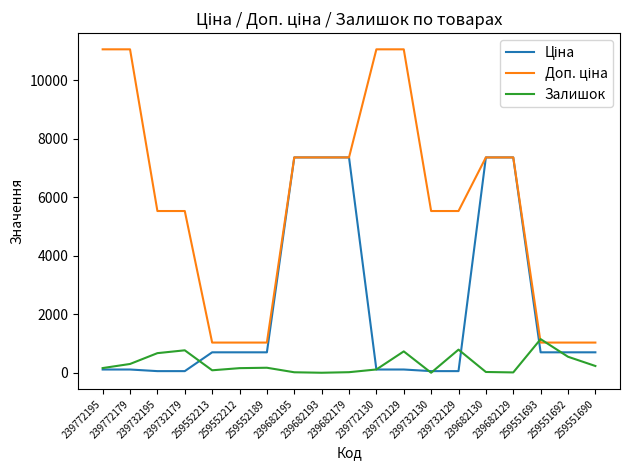

Is this an area chart (filled region under the line)?

No